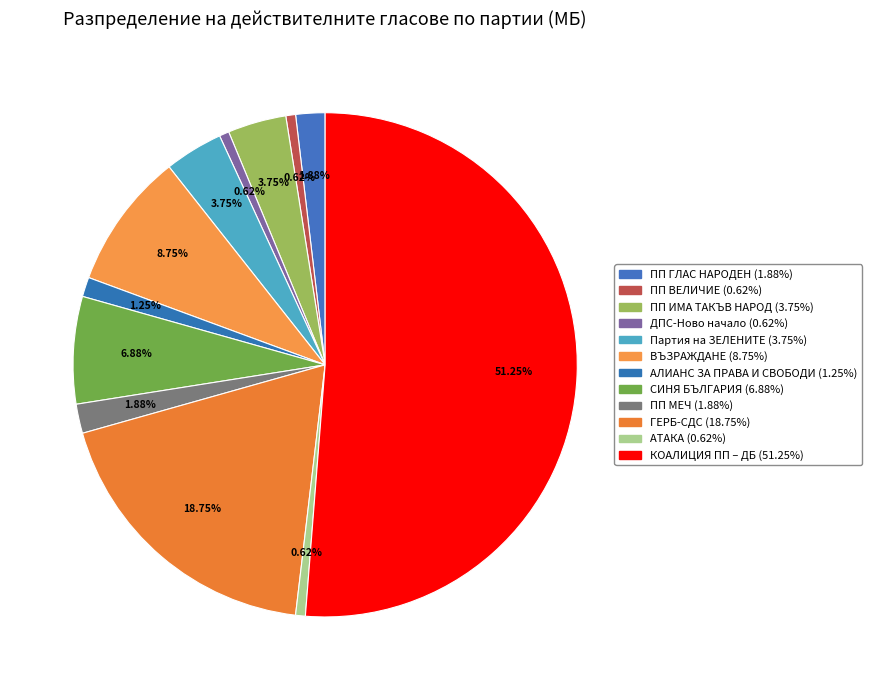

Between ПП МЕЧ and ГЕРБ-СДС, which is larger?

ГЕРБ-СДС